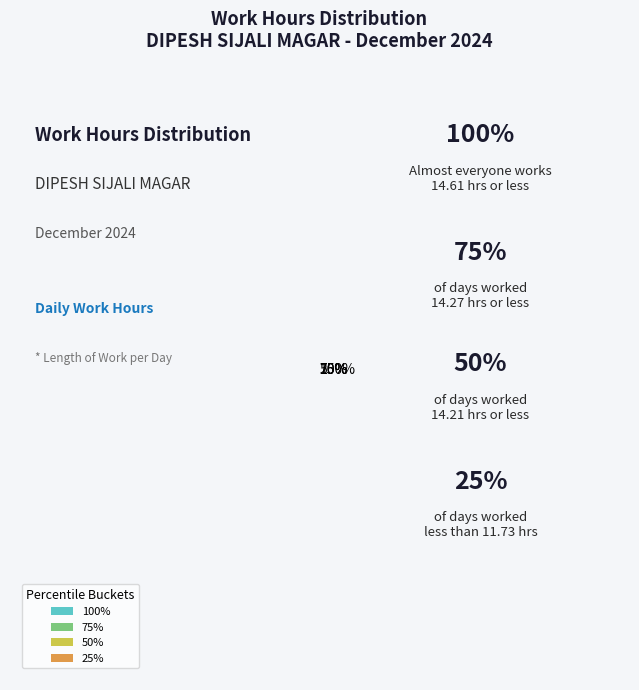

True or false: 17-Tue accounts for 19% of the total.

False